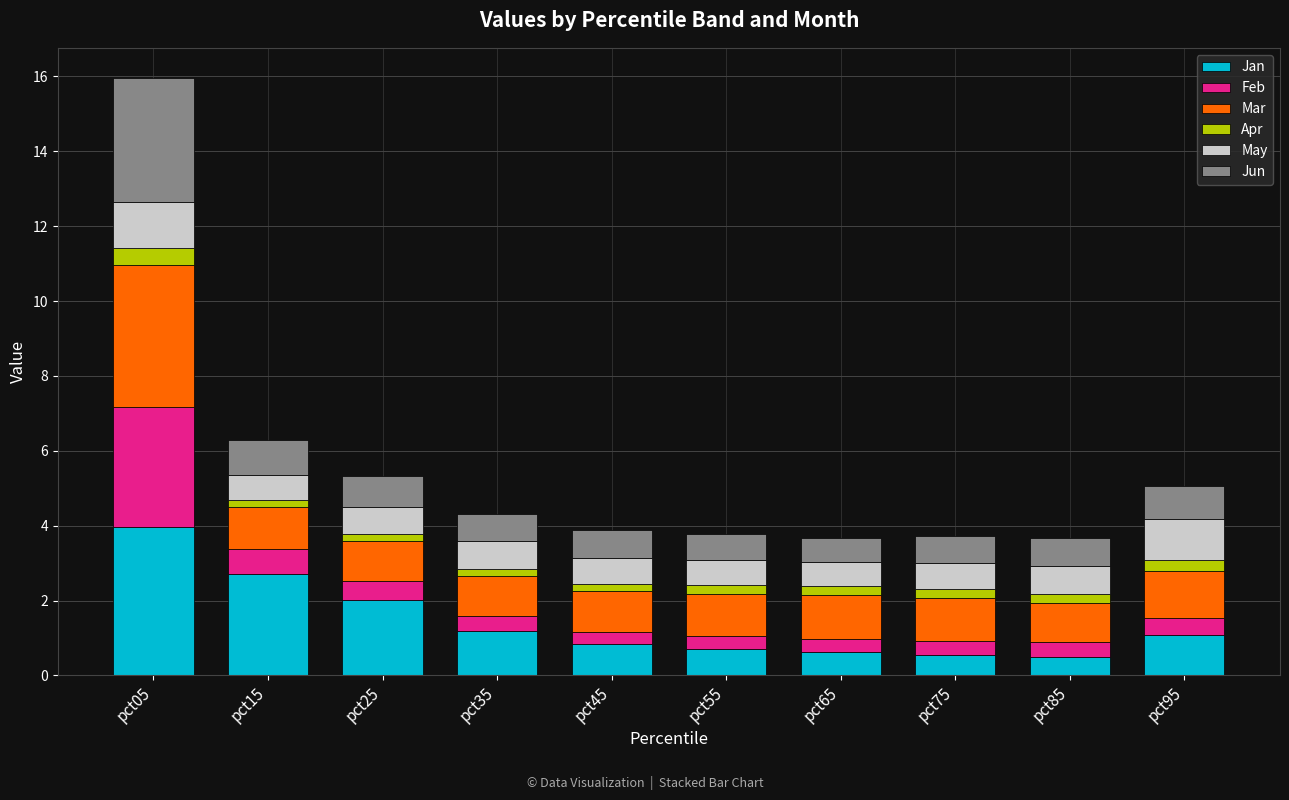

What is the average value of the Jan series?

1.4